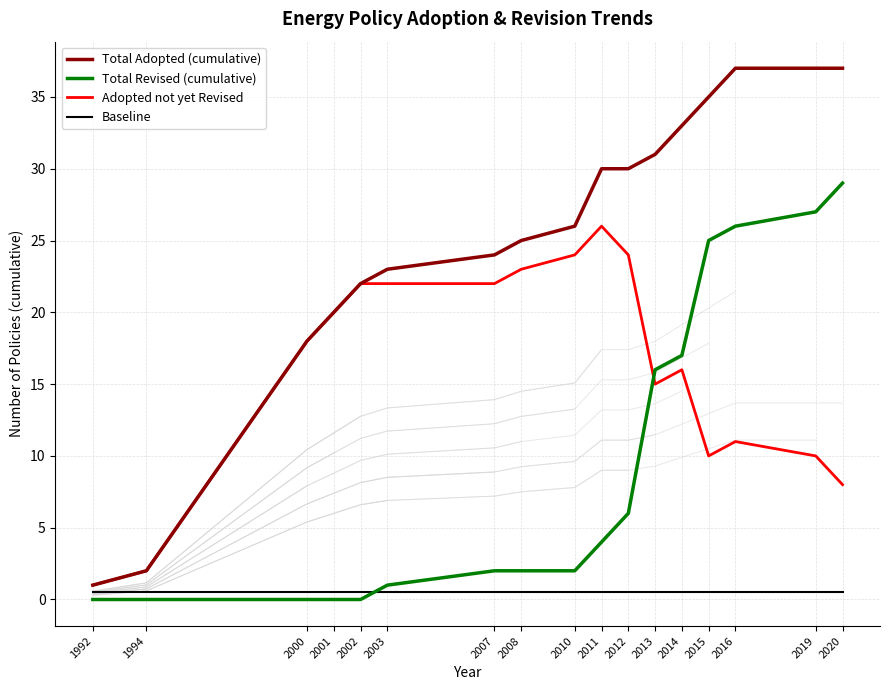

Reading left to right, transcribe all the data shown in this chart.

Total Adopted (cumulative): 1992=1.0	1994=2.0	2000=18.0	2001=20.0	2002=22.0	2003=23.0	2007=24.0	2008=25.0	2010=26.0	2011=30.0	2012=30.0	2013=31.0	2014=33.0	2015=35.0	2016=37.0	2019=37.0	2020=37.0
Total Revised (cumulative): 1992=0.0	1994=0.0	2000=0.0	2001=0.0	2002=0.0	2003=1.0	2007=2.0	2008=2.0	2010=2.0	2011=4.0	2012=6.0	2013=16.0	2014=17.0	2015=25.0	2016=26.0	2019=27.0	2020=29.0
Adopted not yet Revised: 1992=1.0	1994=2.0	2000=18.0	2001=20.0	2002=22.0	2003=22.0	2007=22.0	2008=23.0	2010=24.0	2011=26.0	2012=24.0	2013=15.0	2014=16.0	2015=10.0	2016=11.0	2019=10.0	2020=8.0
Baseline: 1992=0.5	1994=0.5	2000=0.5	2001=0.5	2002=0.5	2003=0.5	2007=0.5	2008=0.5	2010=0.5	2011=0.5	2012=0.5	2013=0.5	2014=0.5	2015=0.5	2016=0.5	2019=0.5	2020=0.5